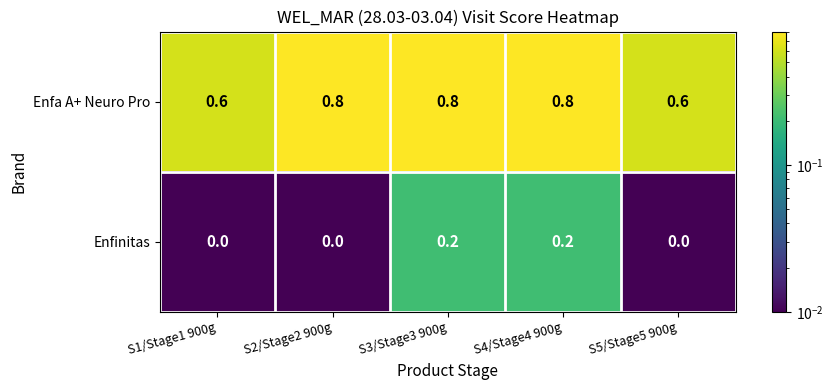

At how many categories does at least one series exceed 0?

5